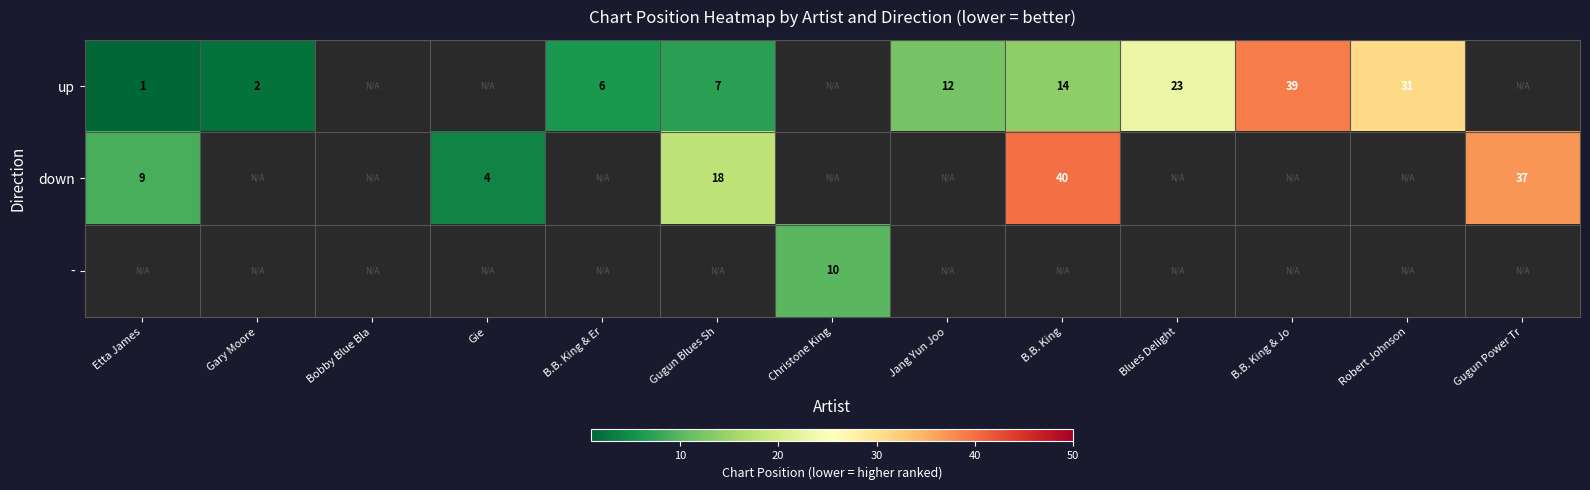

The value of up at Gugun Blues Sh is 7. True or false?

True